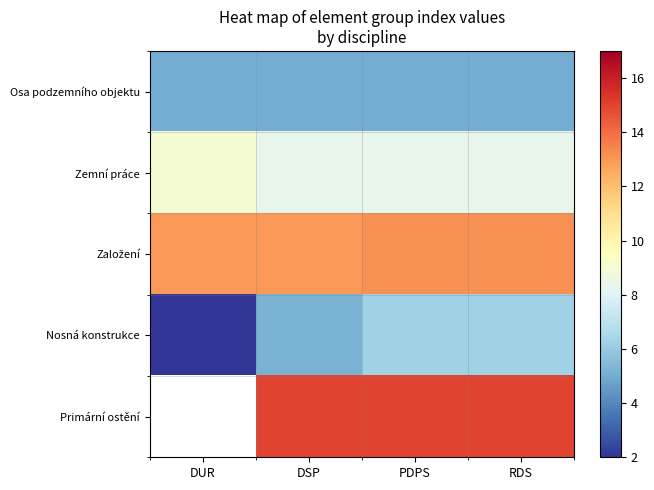

Which category has the lowest value across all series?

DUR